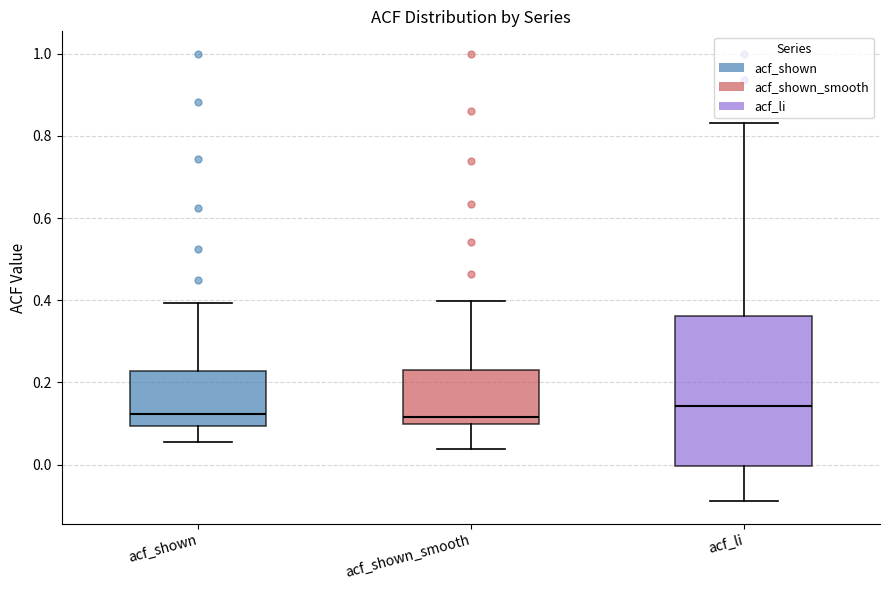

Which box has the highest median line?

acf_li